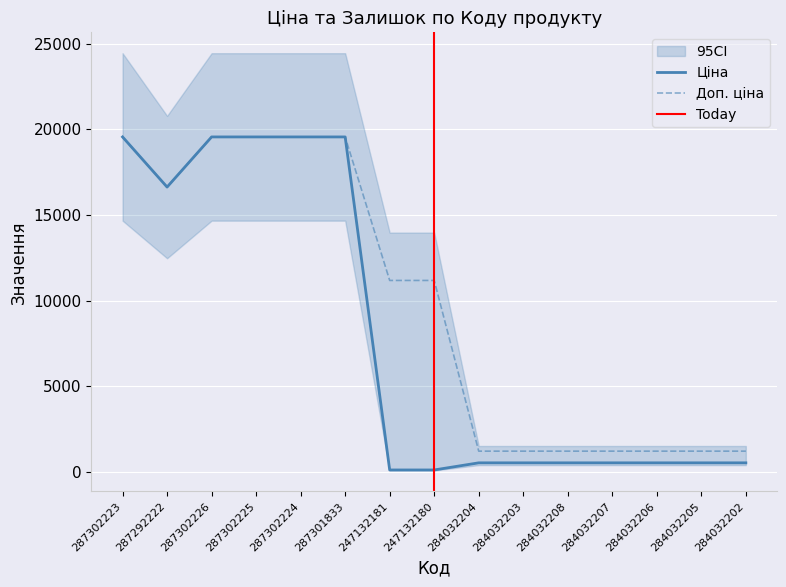

True or false: Доп. ціна has a value of 19564.9 at 287302223.

True